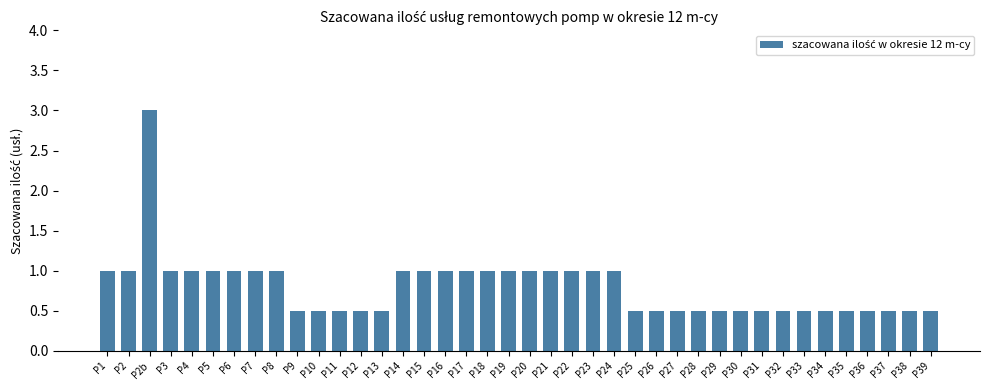

Count the values in the range 0 to 1.

39